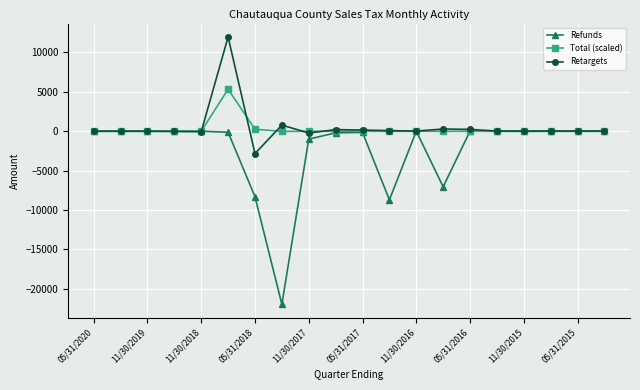

What is the minimum value shown in the chart?

-21968.8